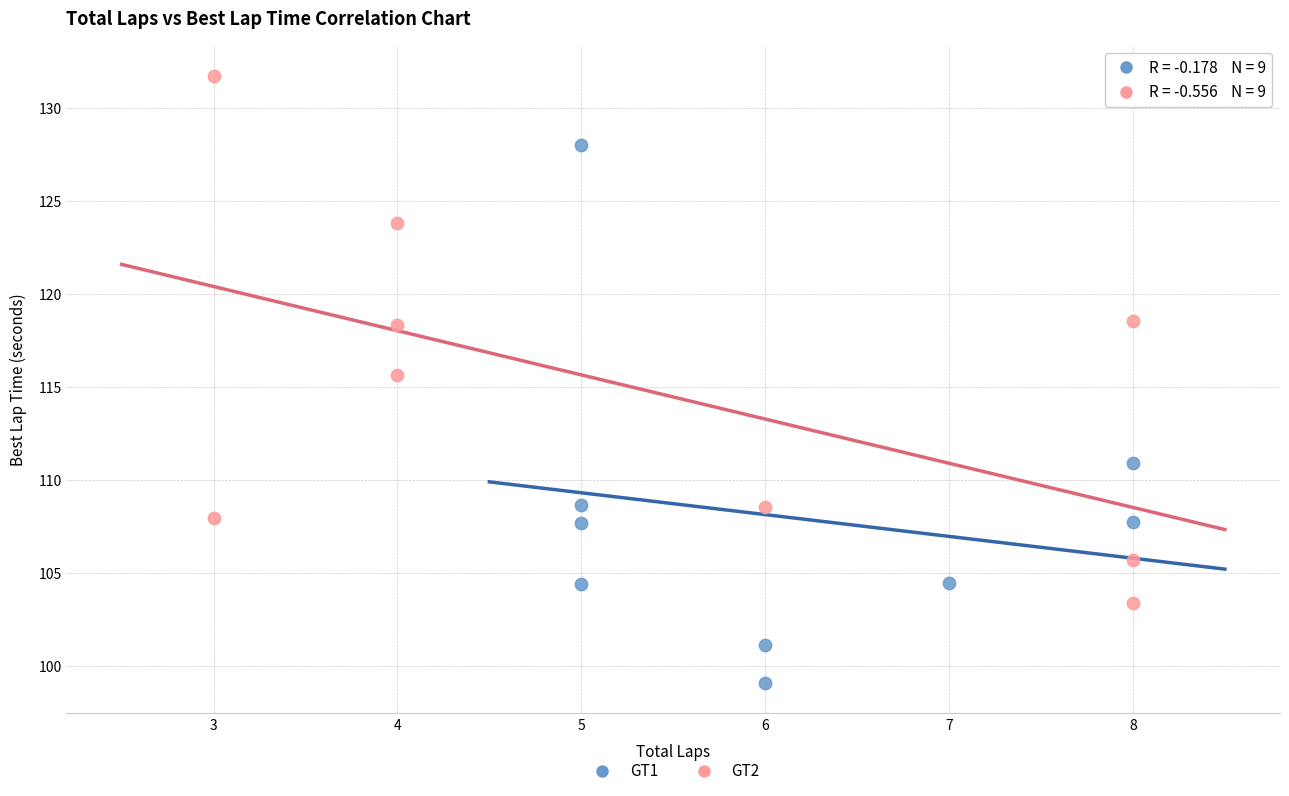

Which series contains the highest Y value?

GT2